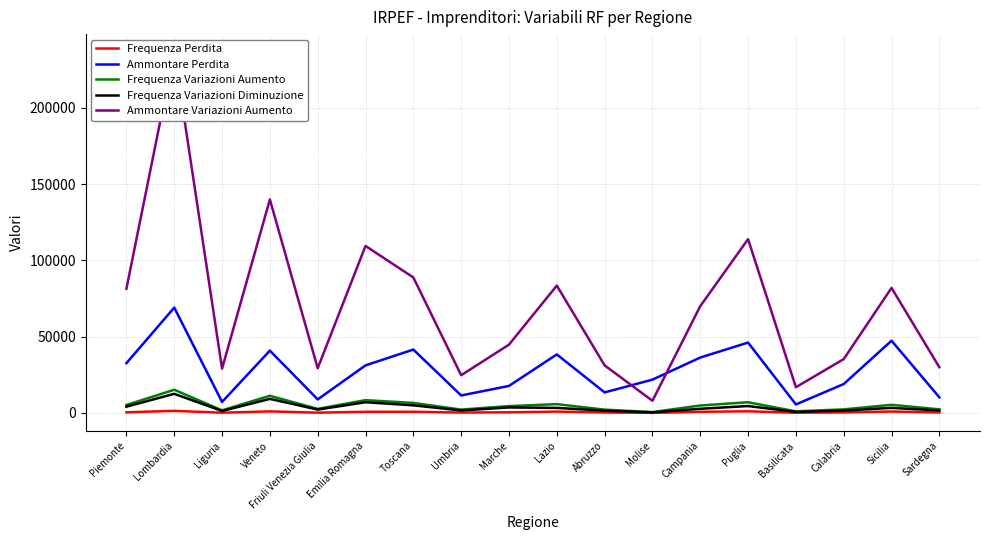

Read the Frequenza Variazioni Diminuzione value at Liguria, to the nearest 100.

1300